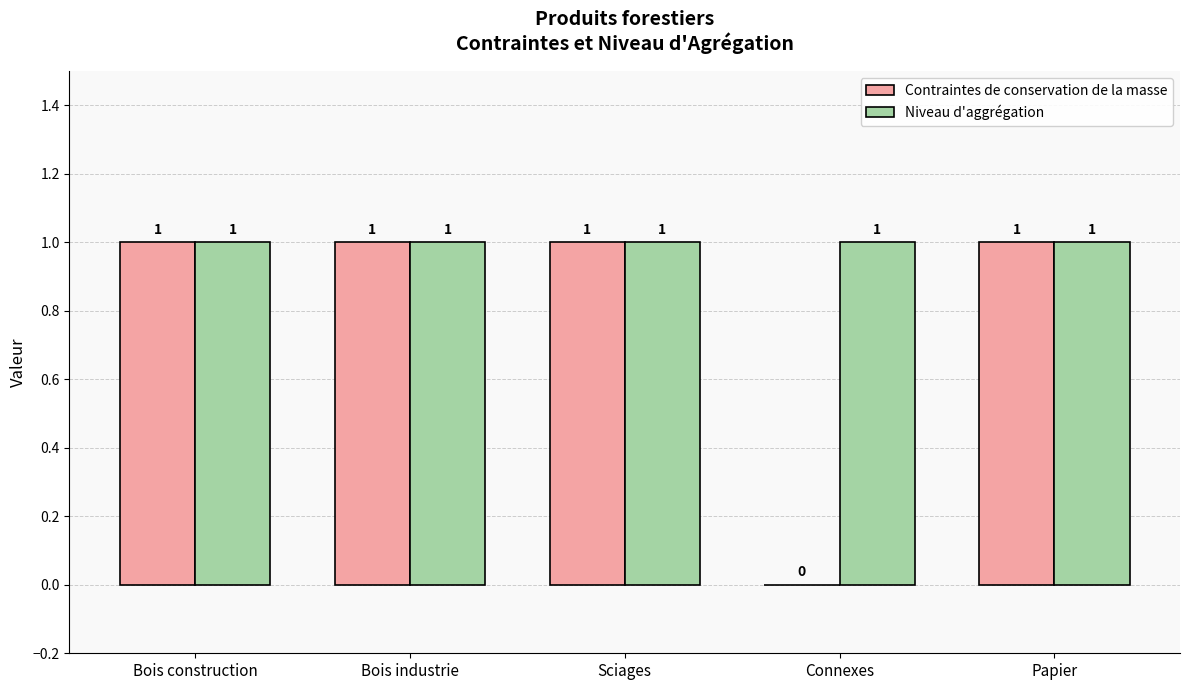

Is the value of Contraintes de conservation de la masse at Connexes greater than the value of Niveau d'aggrégation at Bois construction?

No